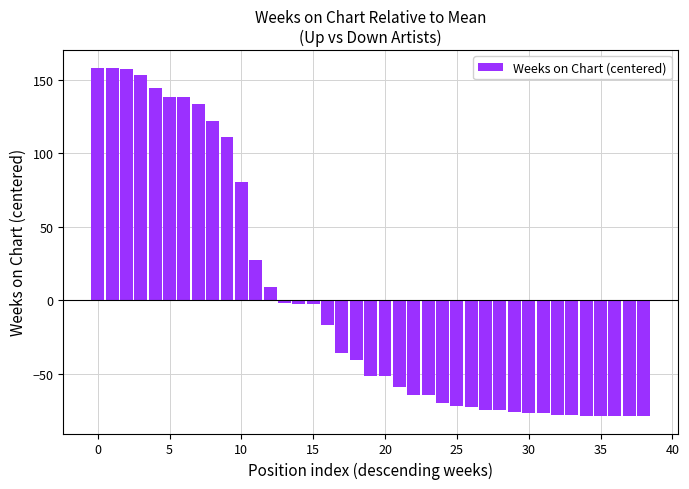

What is the difference between the maximum and second lowest values?

237.0